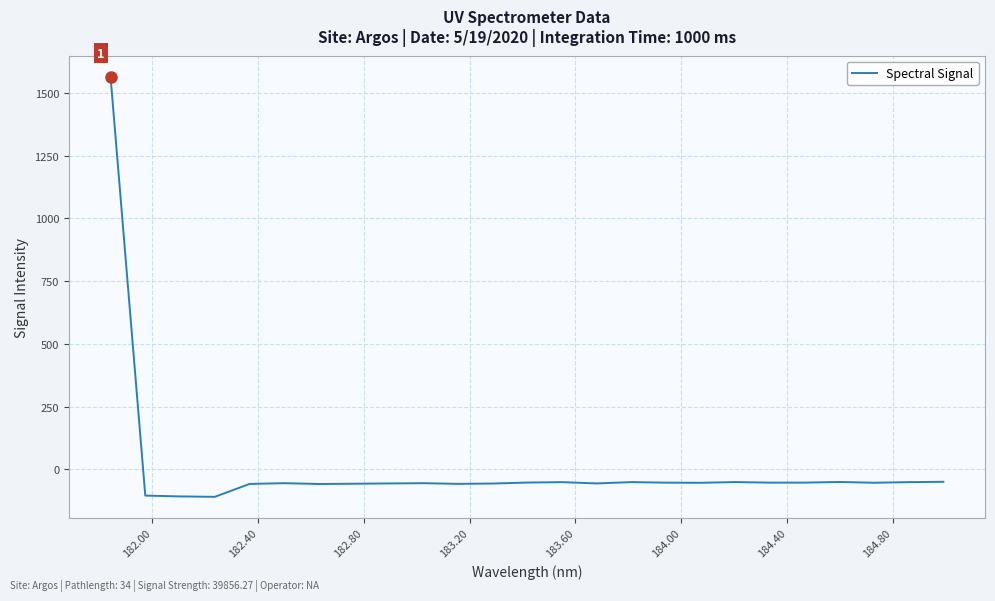

What is the difference between the maximum and minimum values?

1674.1